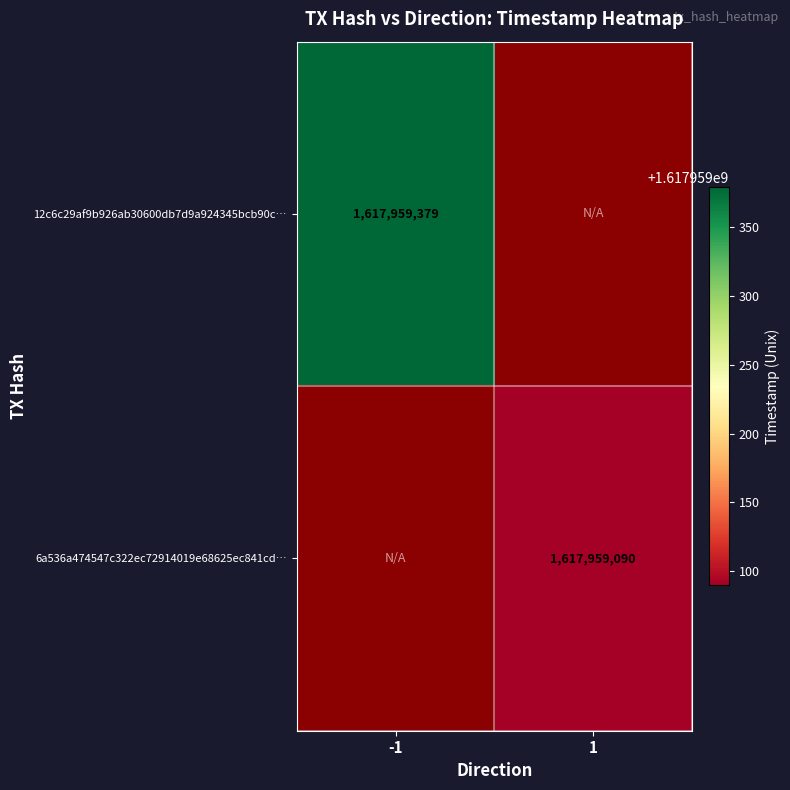

Is the value of 12c6c29af9b926ab30600db7d9a924345bcb90c at -1 greater than the value of 6a536a474547c322ec72914019e68625ec841cd at -1?

Yes